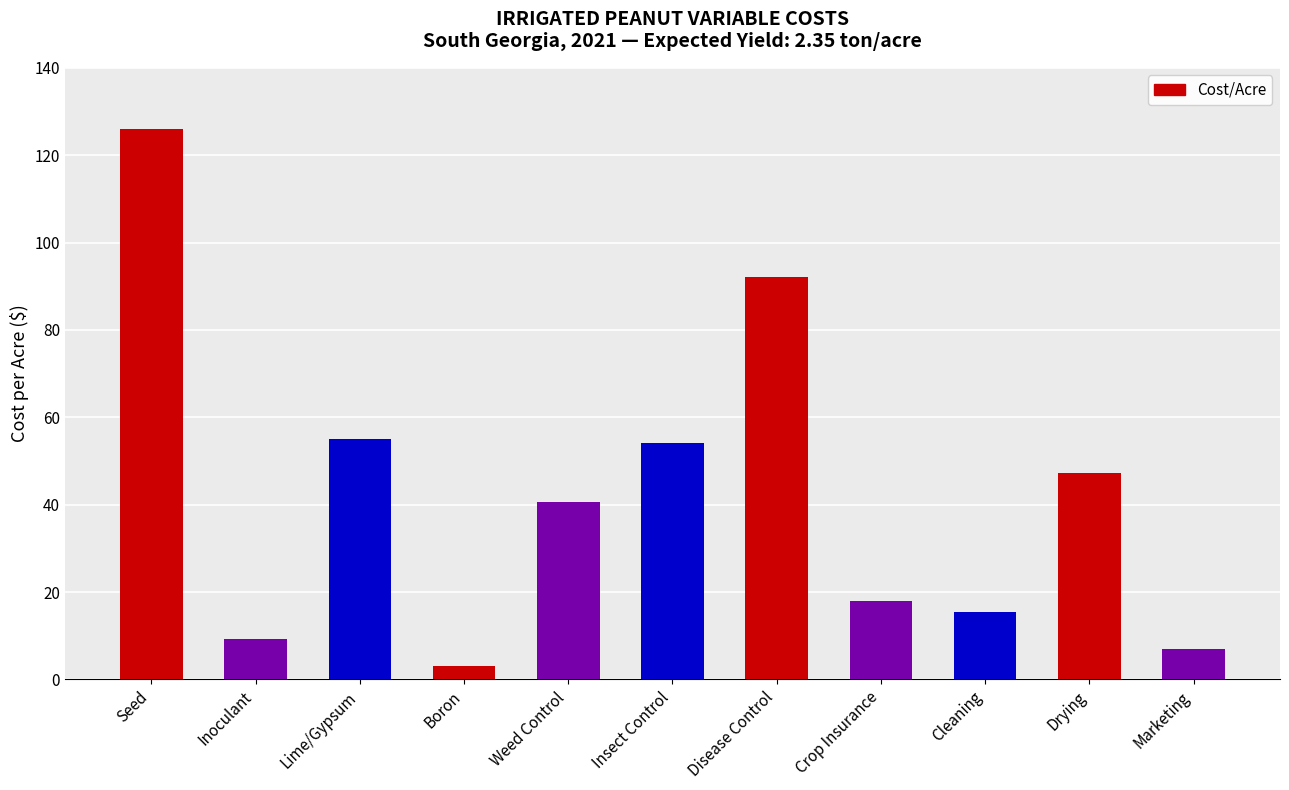

Between Inoculant and Boron, which is larger?

Inoculant